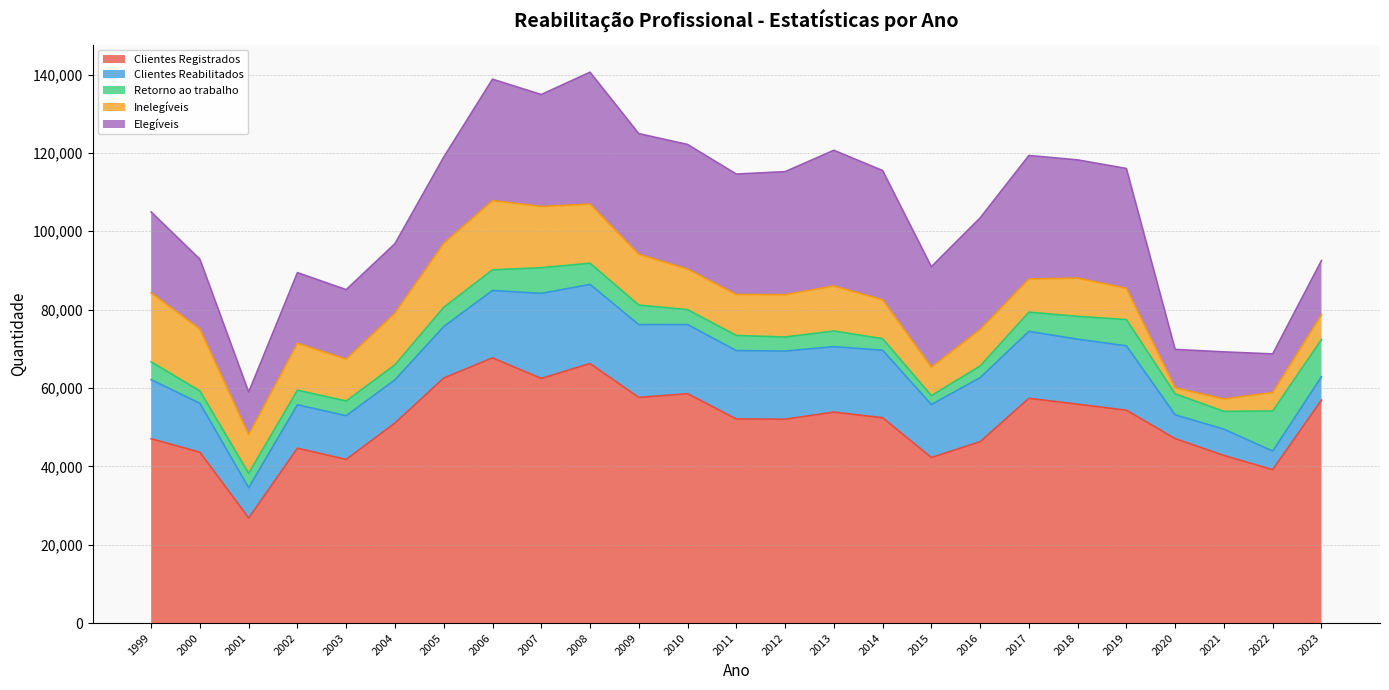

How many data points in Elegíveis are less than 28488?

12